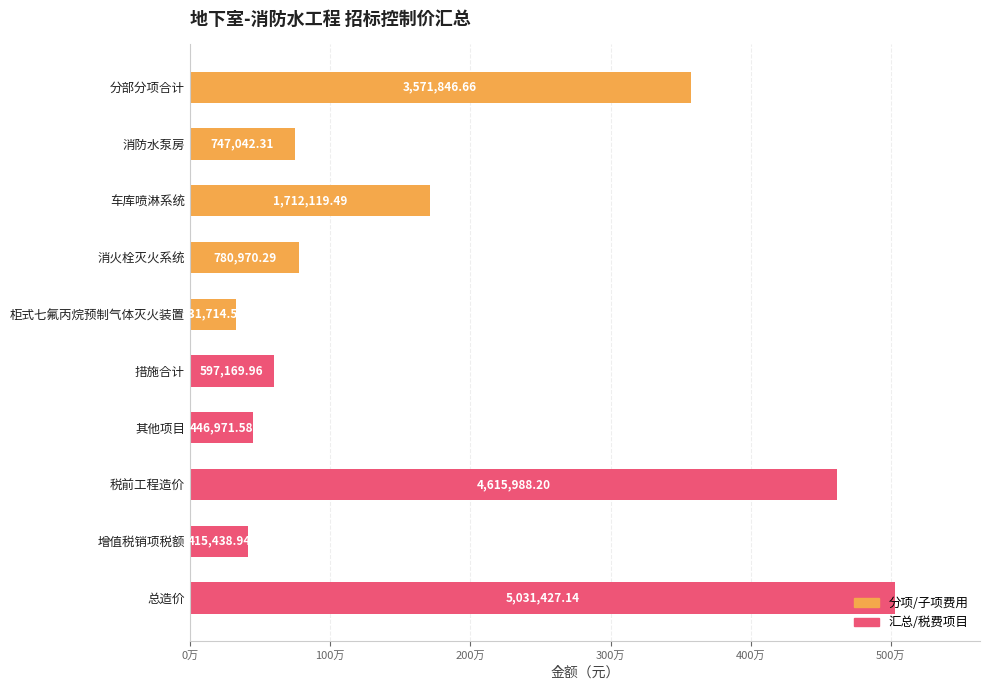

What is the minimum value shown in the chart?

331714.6